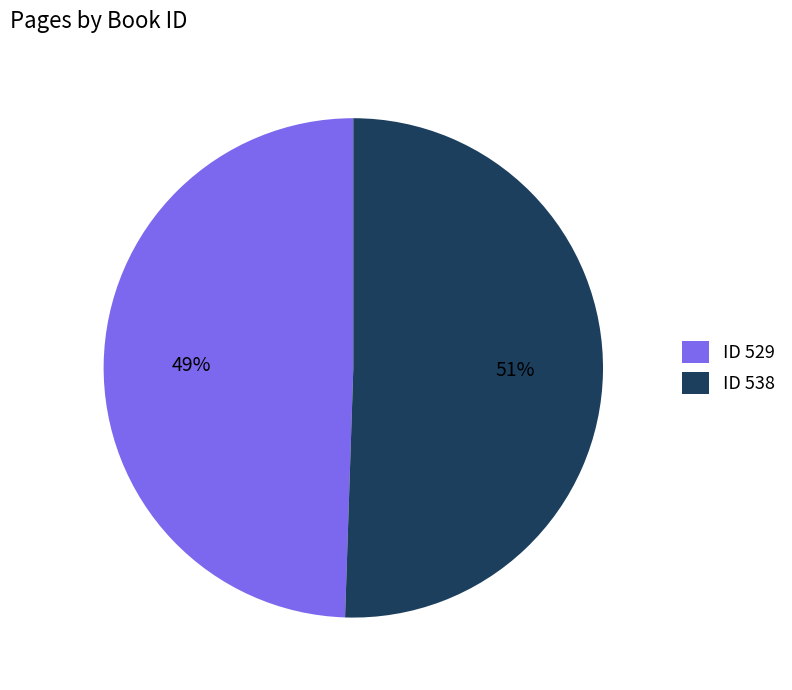

The ID 529 slice represents 44% of the pie. True or false?

False